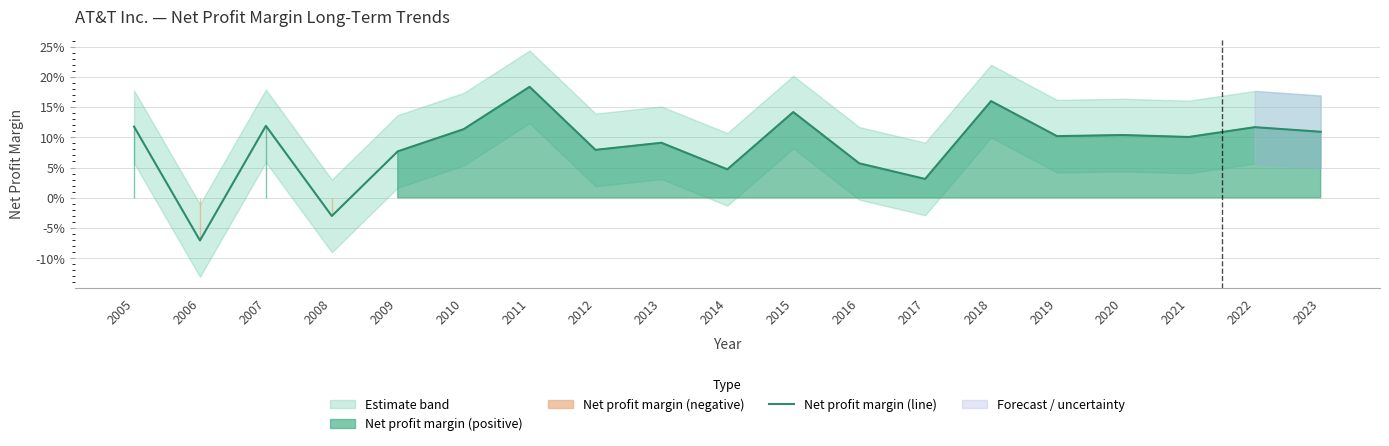

Where is the first local minimum?

2006